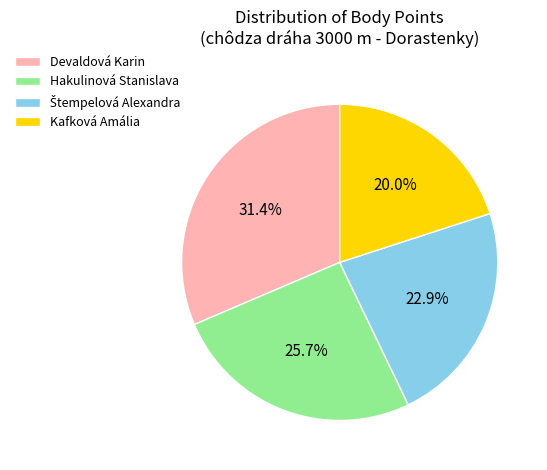

To the nearest percent, what is the difference between the largest and smallest slice percentages?

11%